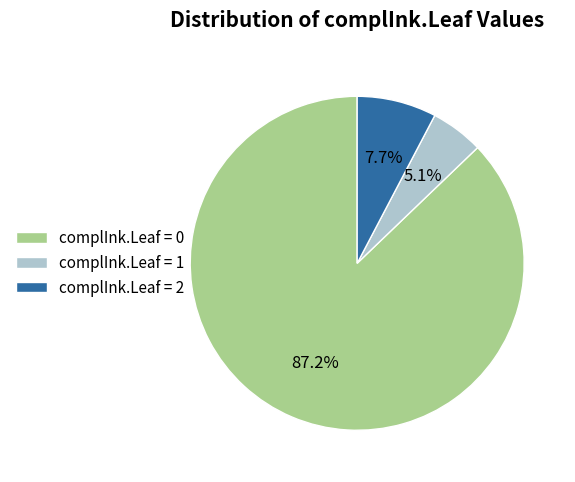

How much of the chart is everything except complInk.Leaf = 1?

94.9%